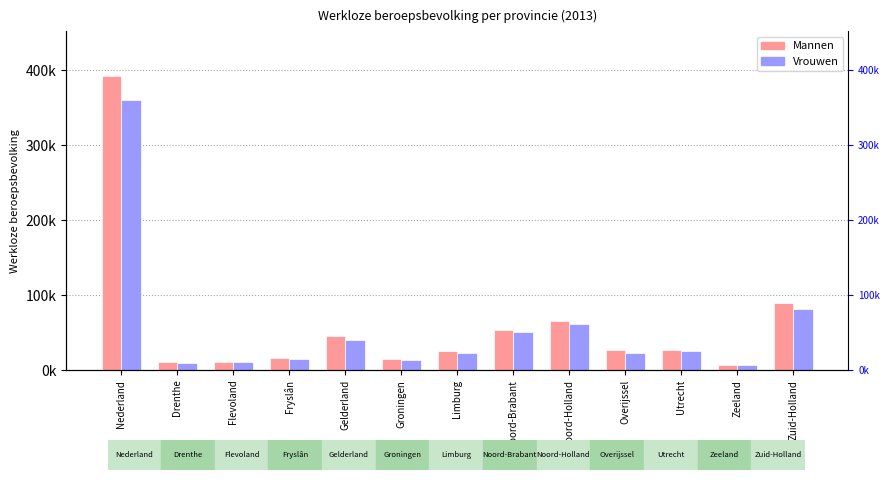

Between Drenthe and Gelderland, which is larger?

Gelderland